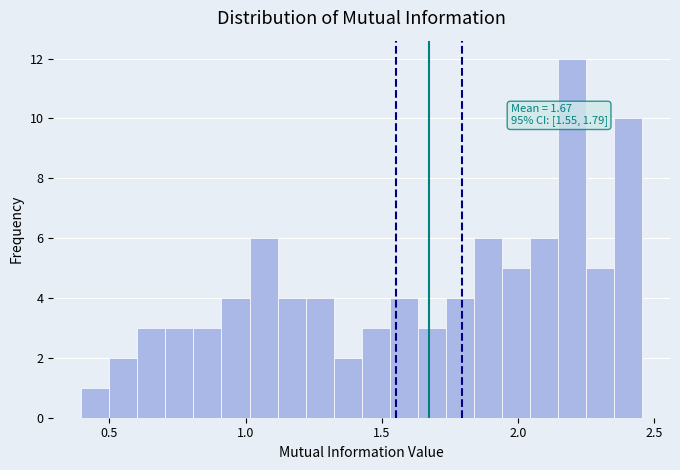

Around what value on the x-axis is the tallest bar? Give the approximate position of its centre, as read against the axis.

2.20